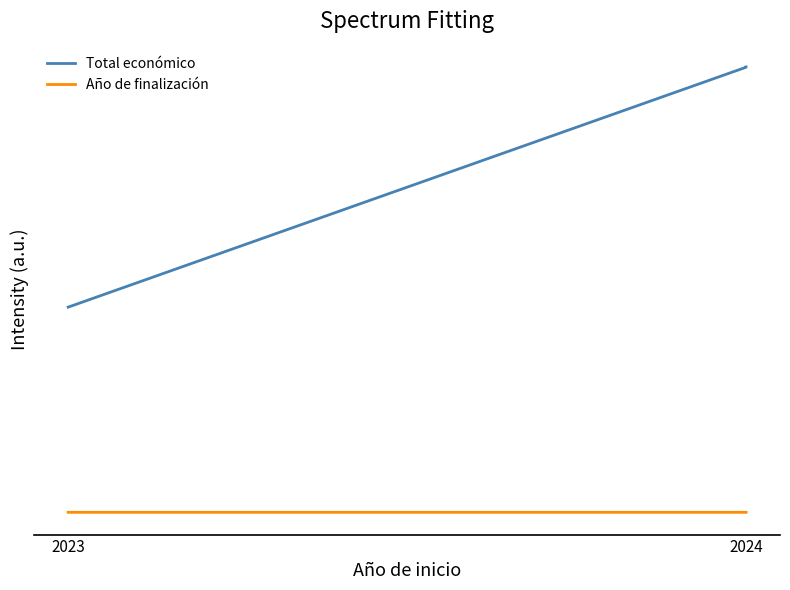

Which series has the largest range (max minus min)?

Total económico